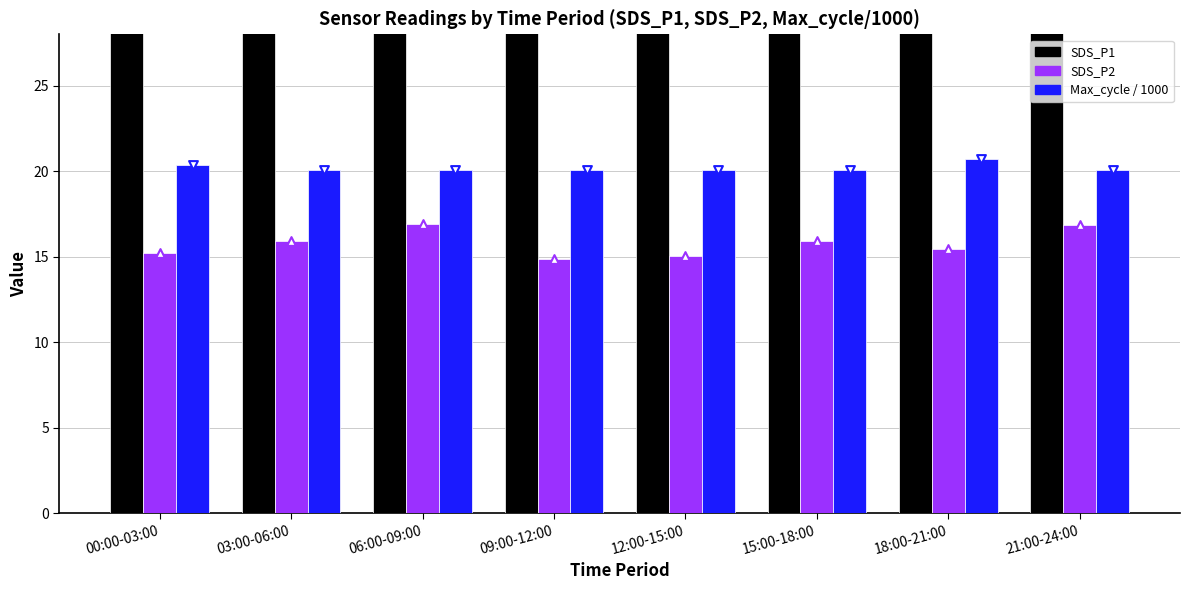

At how many categories does at least one series exceed 38?

3